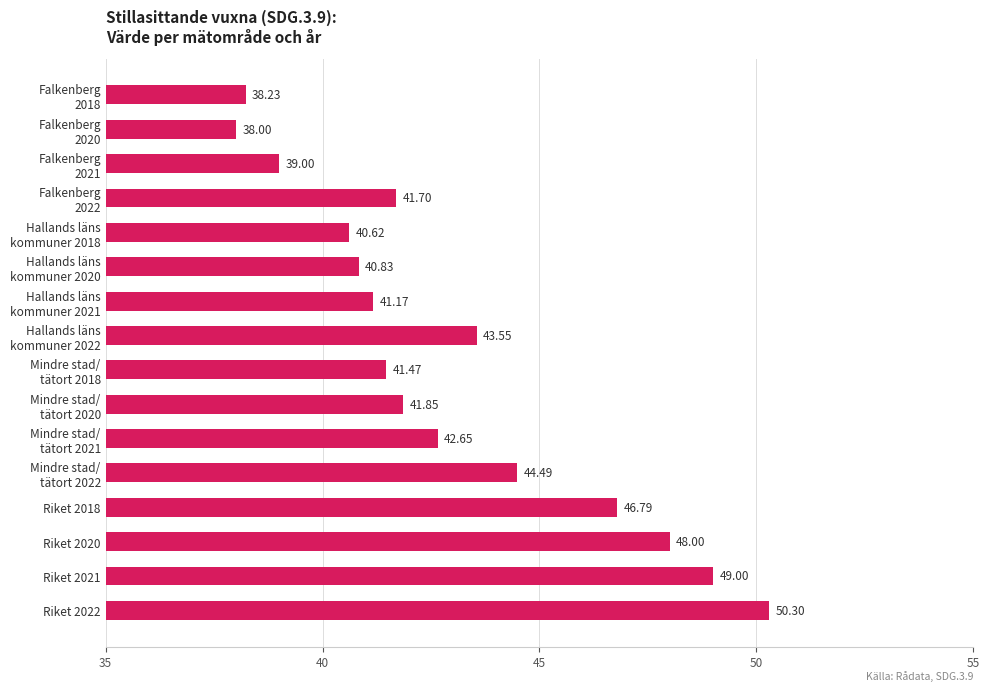

What is the average value?

43.0